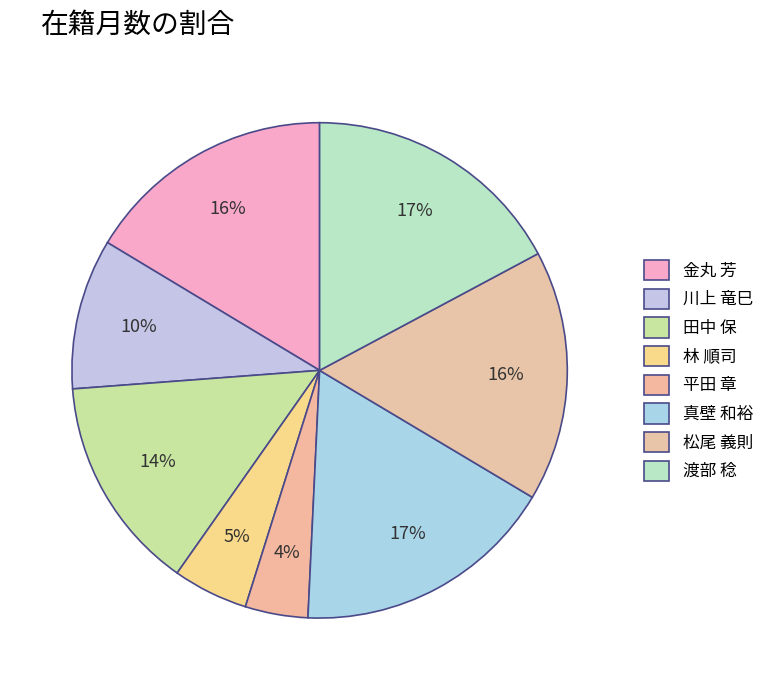

What is the total percentage of 平田 章 and 川上 竜巳?

13.9%